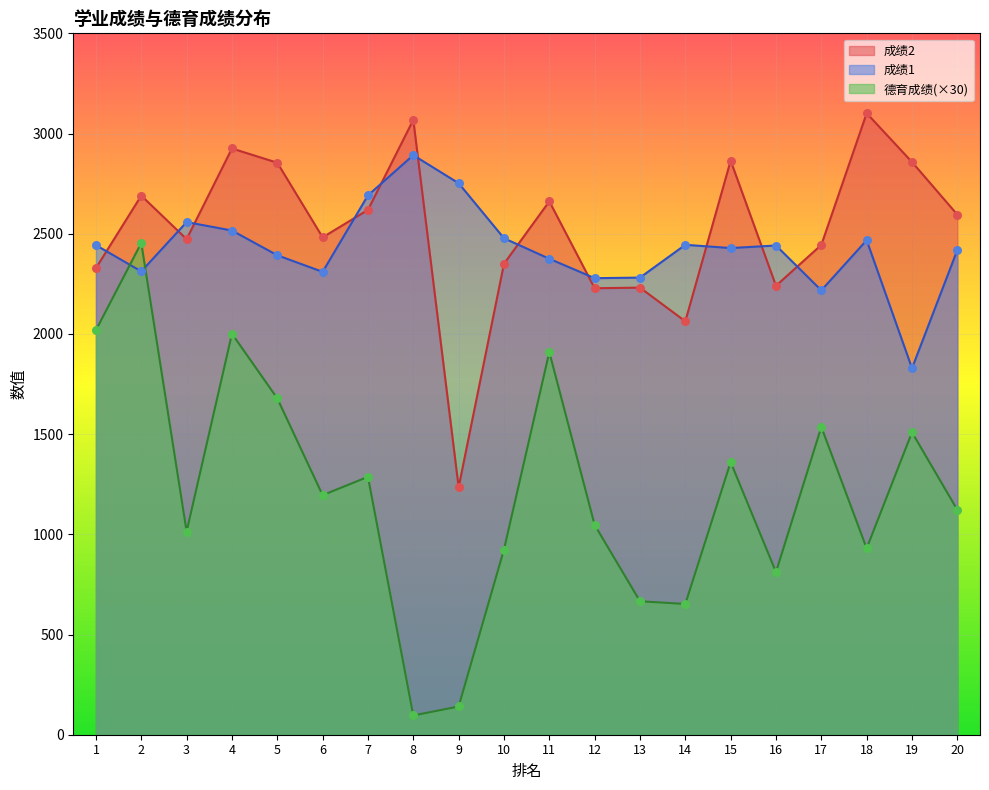

Which series contains the lowest Y value?

德育成绩